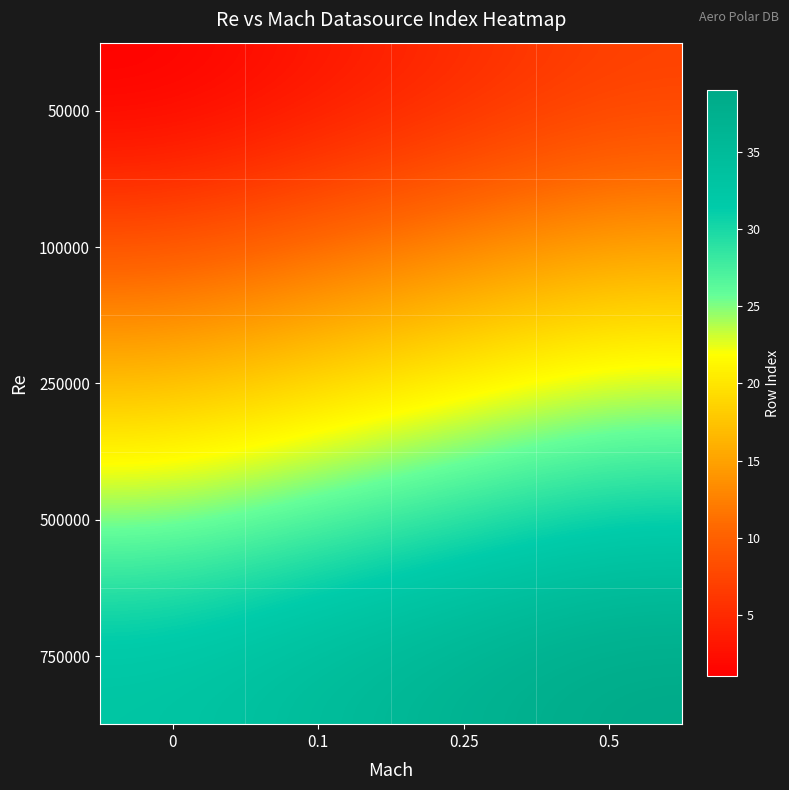

At which category is the sum across all series the highest?

0.5